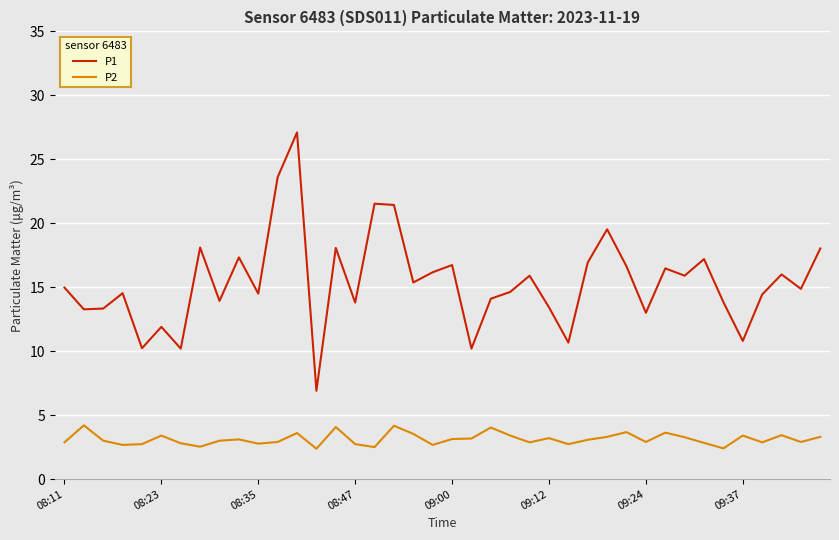

In P1, how many points are higher than both neighbors (excluding endpoints)?

13